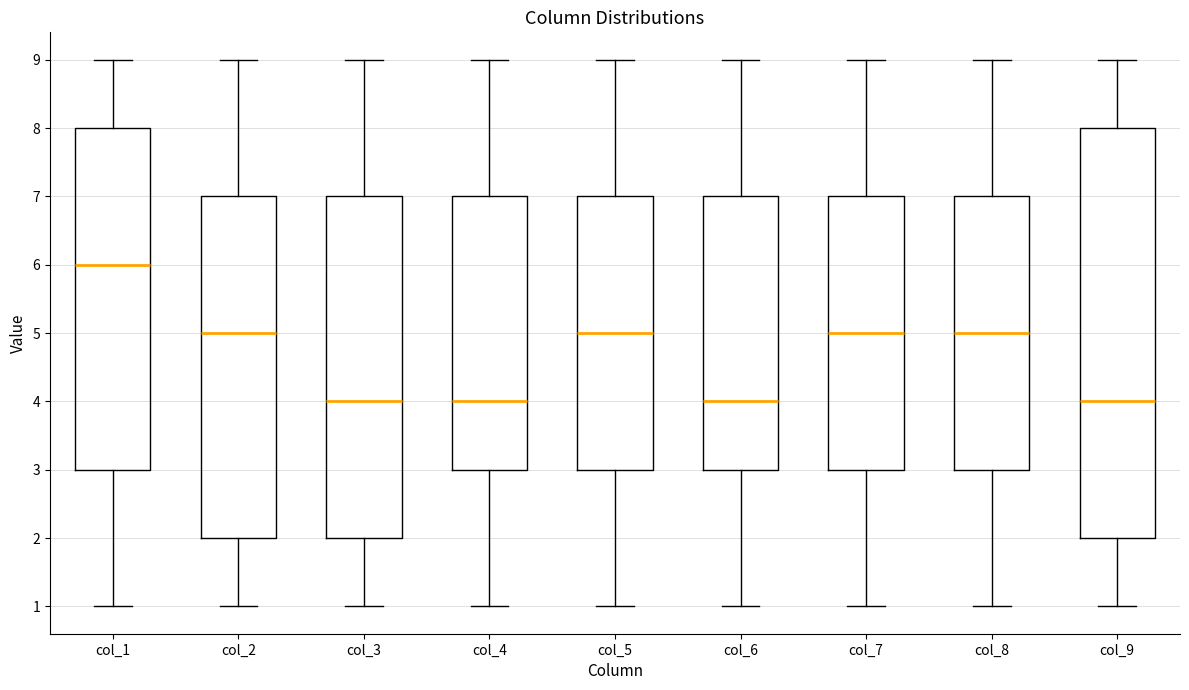

Which box's median line is the highest?

col_1